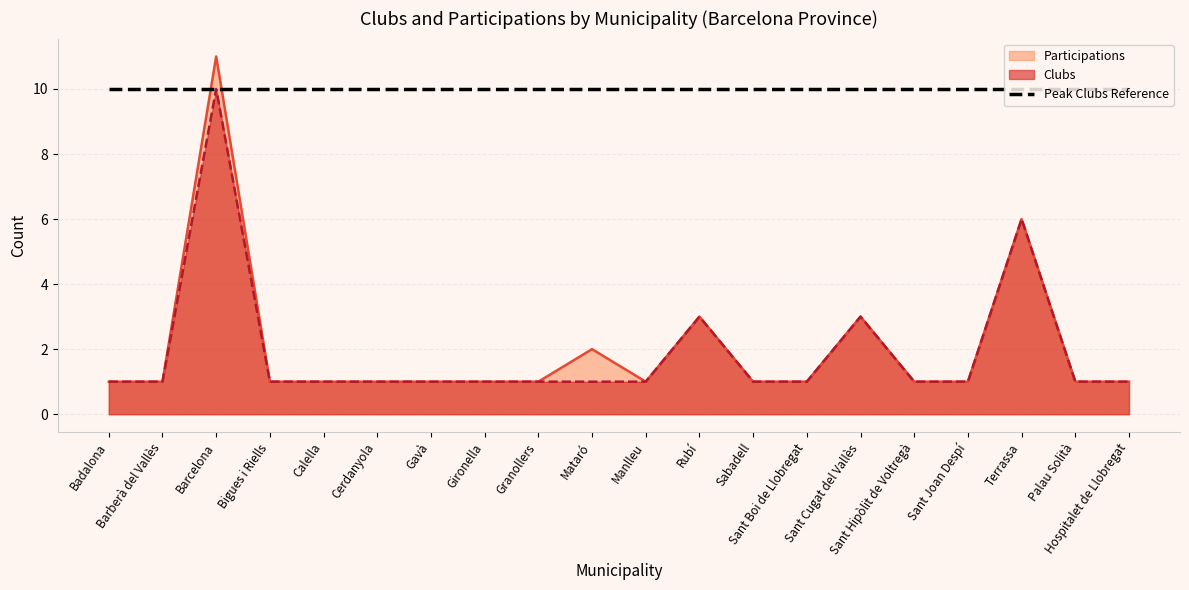

Rank the categories by Clubs value from lowest to highest.

Badalona, Barberà del Vallès, Bigues i Riells, Calella, Cerdanyola, Gavà, Gironella, Granollers, Mataró, Manlleu, Sabadell, Sant Boi de Llobregat, Sant Hipòlit de Voltregà, Sant Joan Despí, Palau Solità, Hospitalet de Llobregat, Rubí, Sant Cugat del Vallès, Terrassa, Barcelona